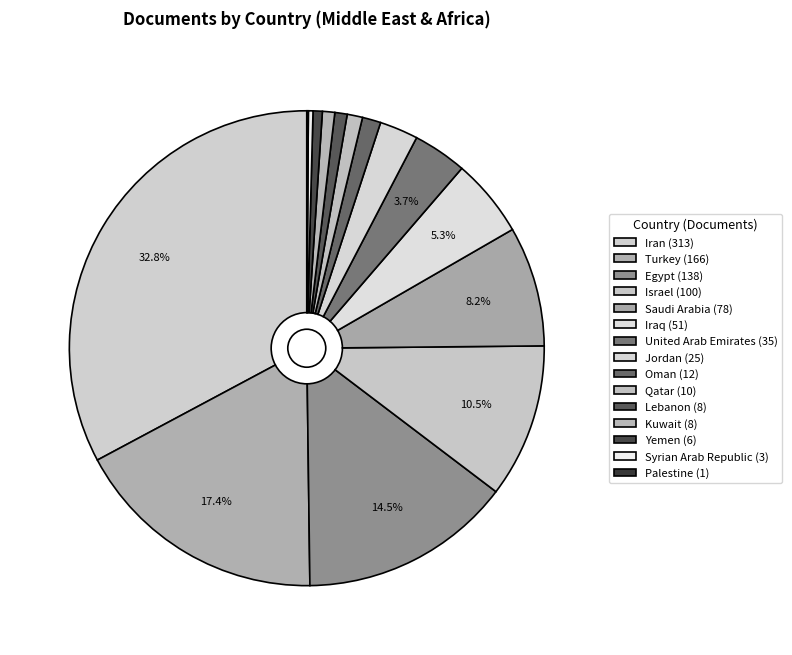

How many slices are in this pie chart?

15